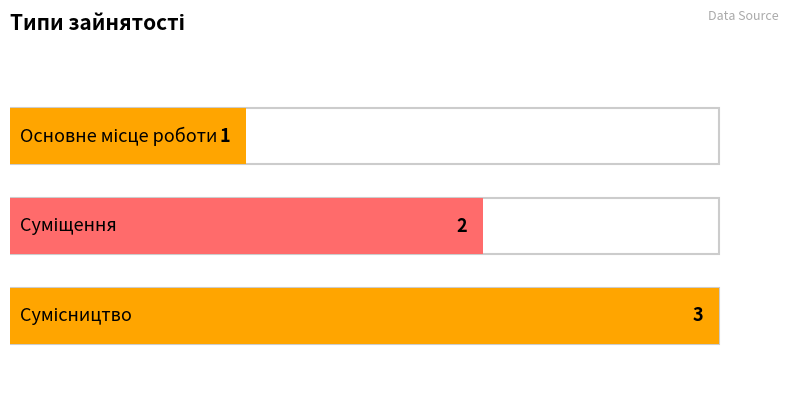

Approximately how many times larger is the value at Основне місце роботи compared to Сумісництво?

0.3